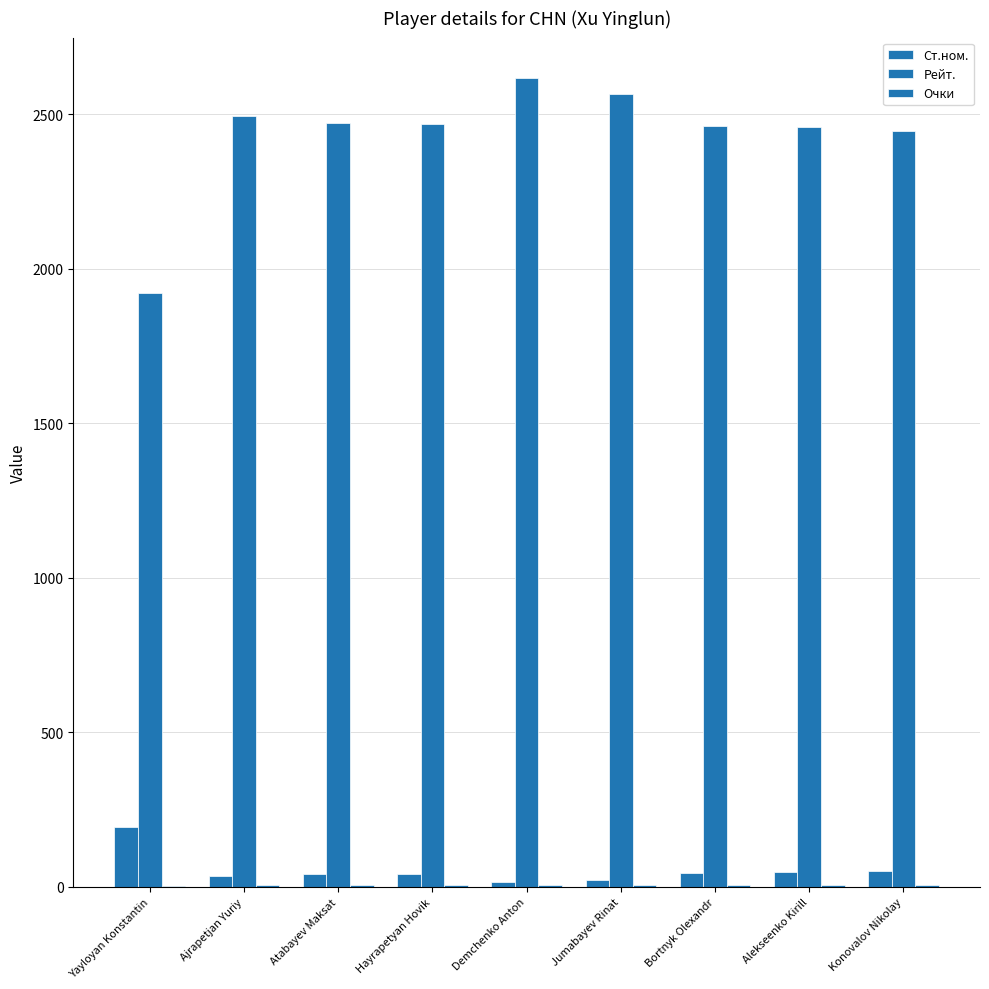

How many series are shown in this chart?

3